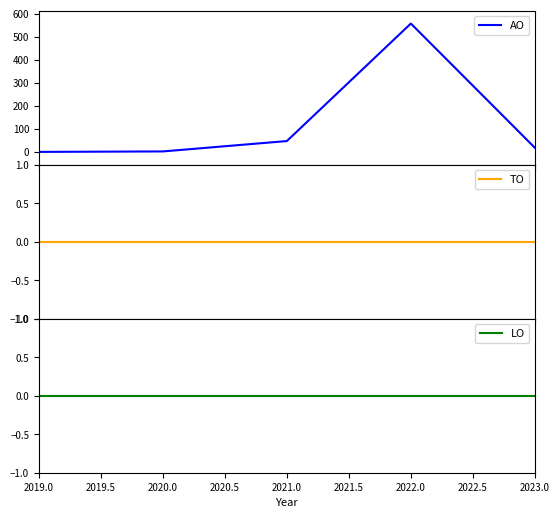

What is the maximum value for AO?

557